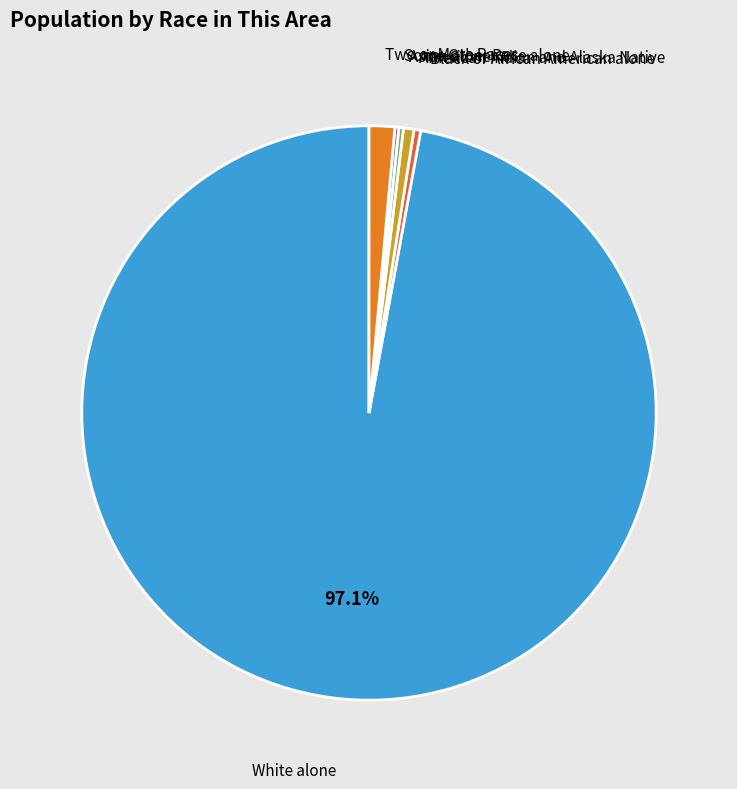

The Black or African American alone slice represents 0% of the pie. True or false?

True